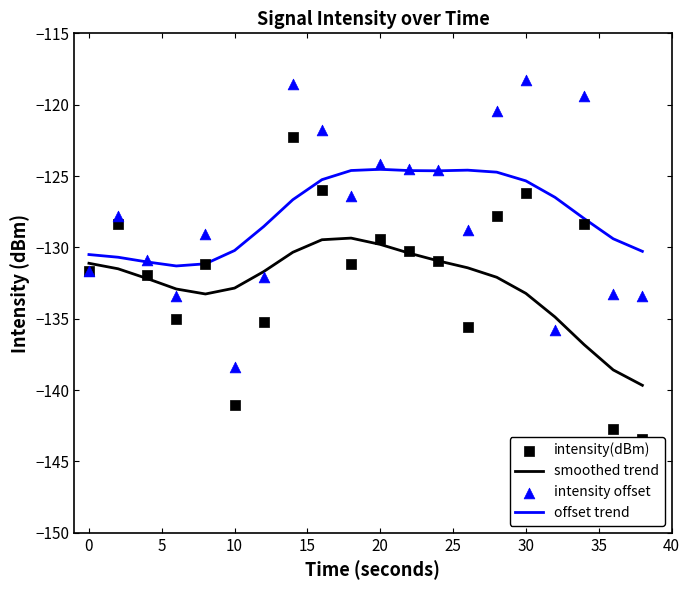

Which series reaches the minimum Y coordinate?

intensity(dBm)